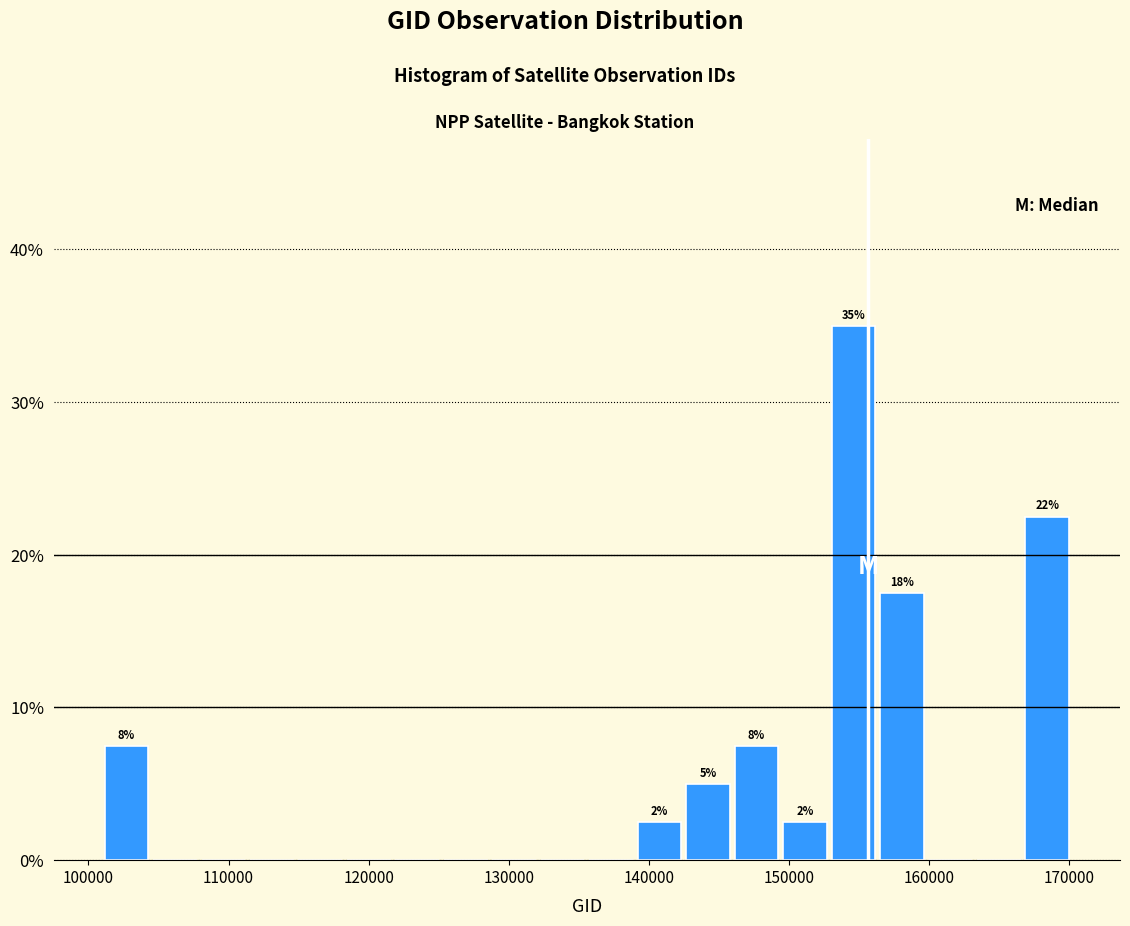

Read against the x-axis, roughly where is the centre of the tallest bar?

155000